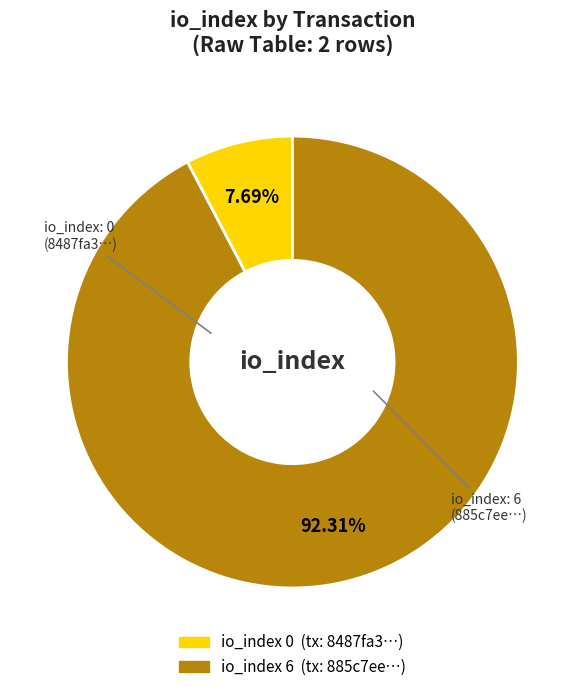

Is io_index: 0 the majority of the pie?

No